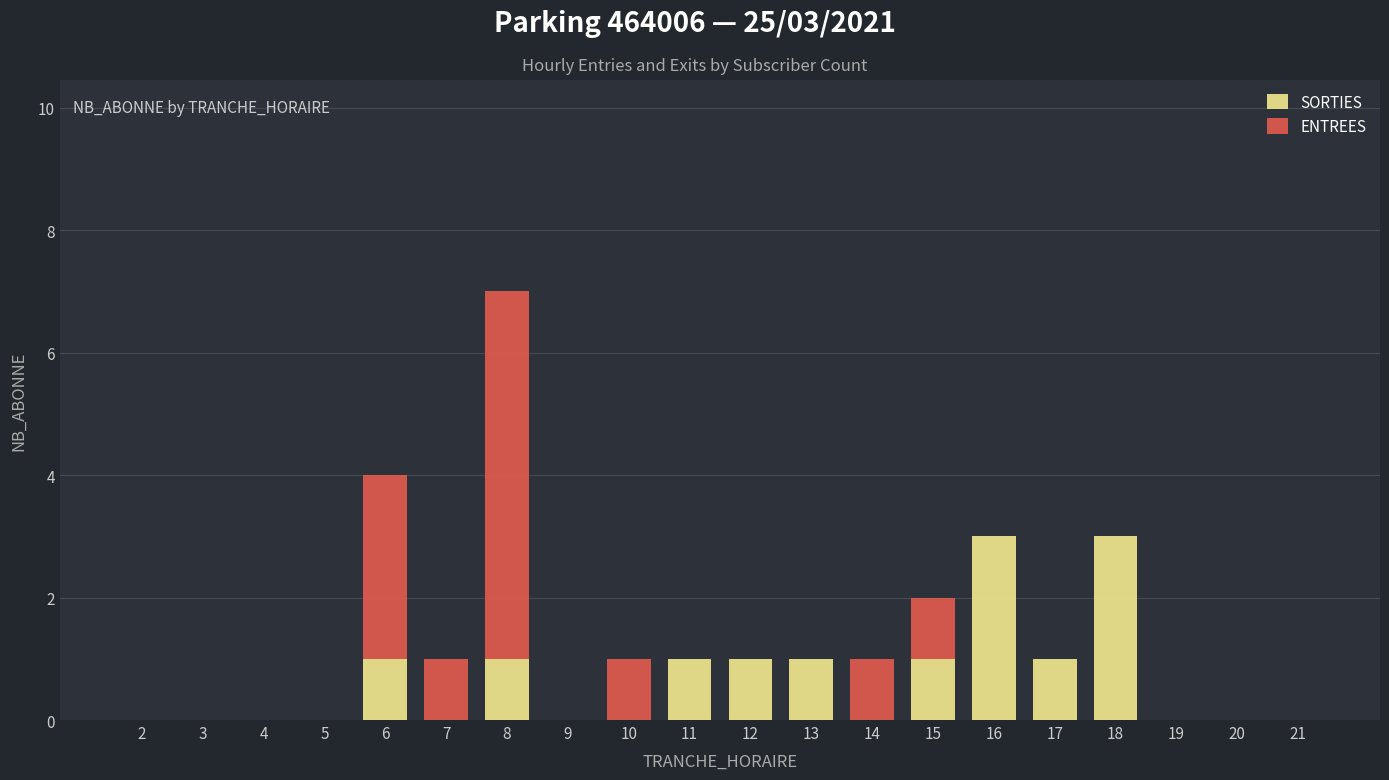

The value of SORTIES at 18 is 3. True or false?

True